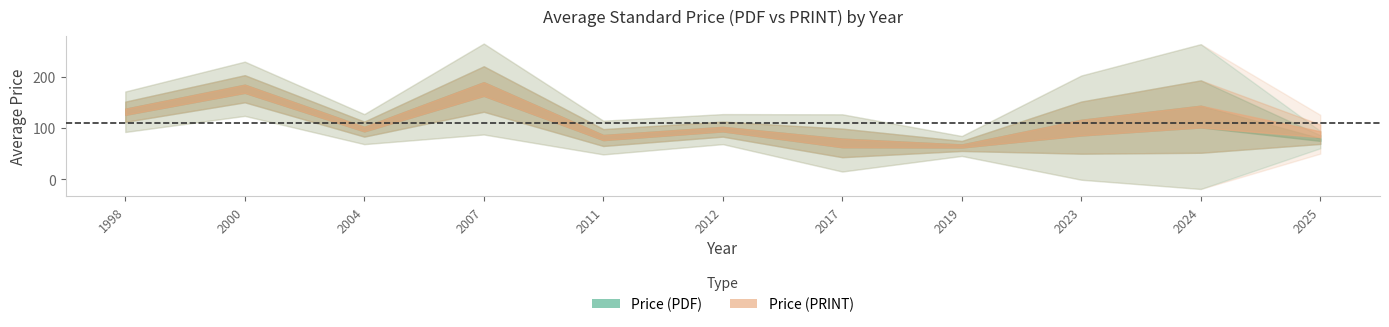

What is the difference between the maximum and minimum values in the Price (PDF) series?

179.7